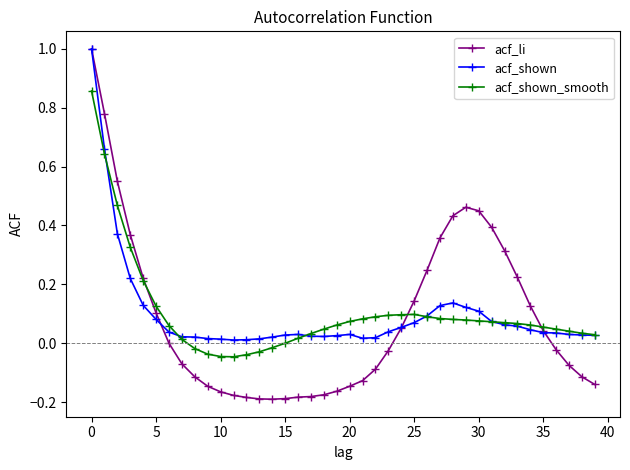

How many categories are shown in the chart?

40